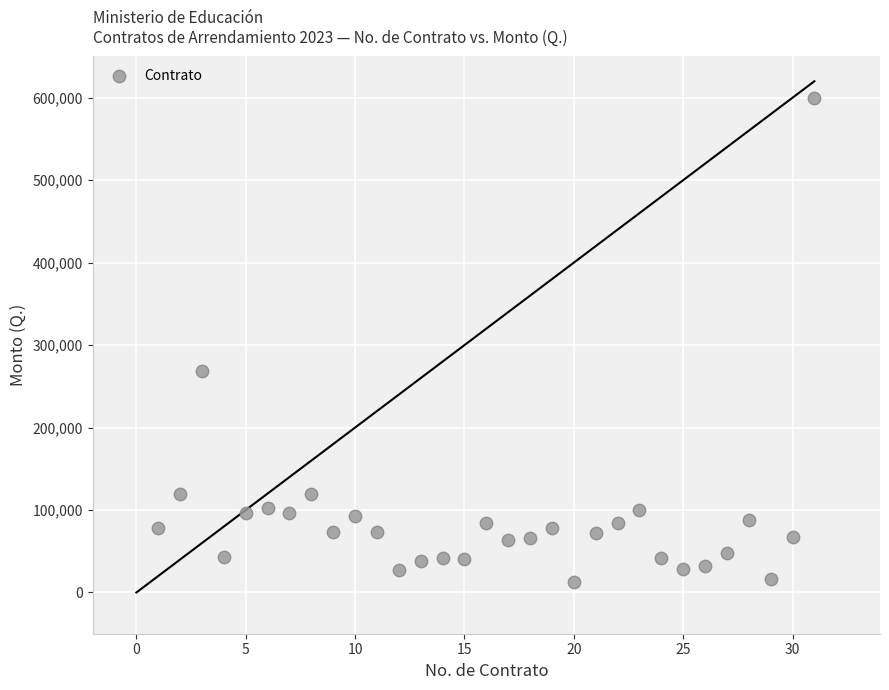

What Y value in the scatter plot is closest to 306600?

268800